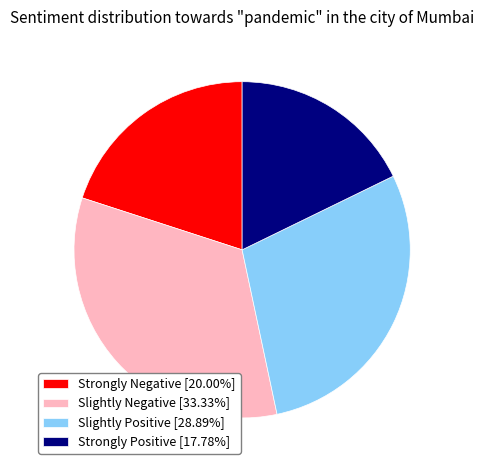

Is Slightly Positive [28.89%] the majority of the pie?

No